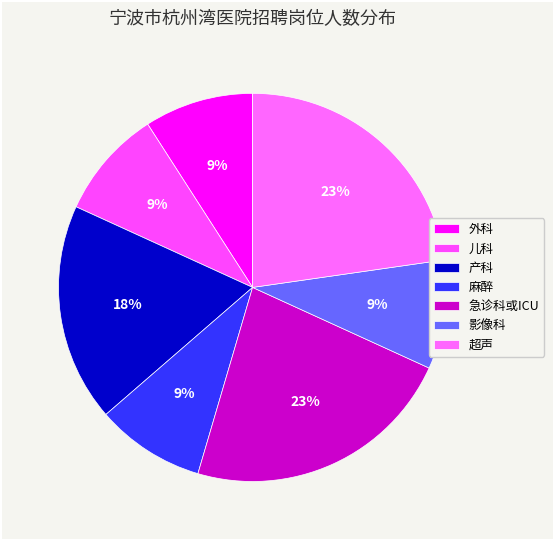

How much of the chart is everything except 外科?

90.9%